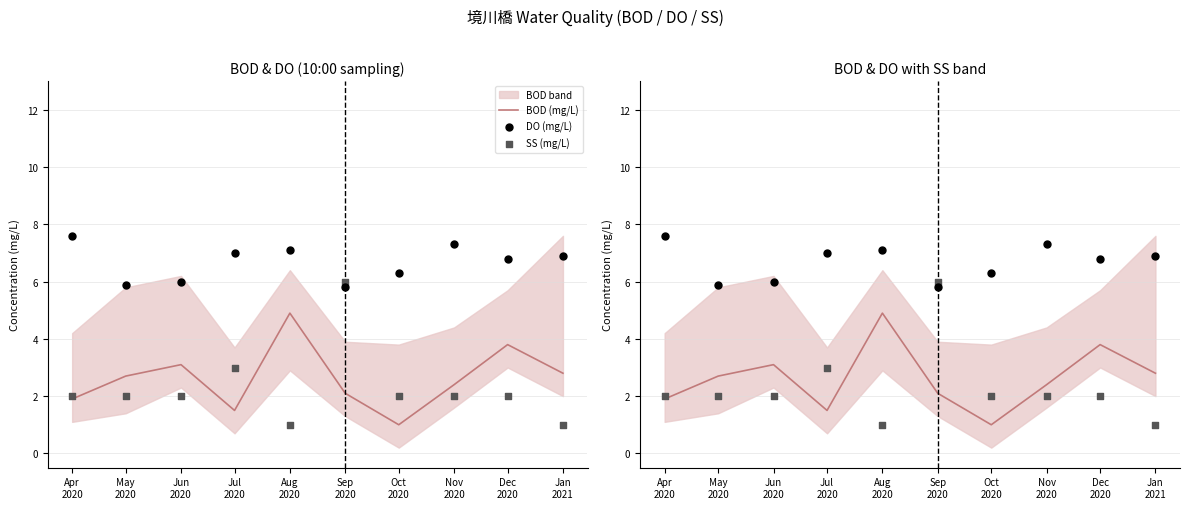

At which category is the sum across all series the highest?

Sep
2020